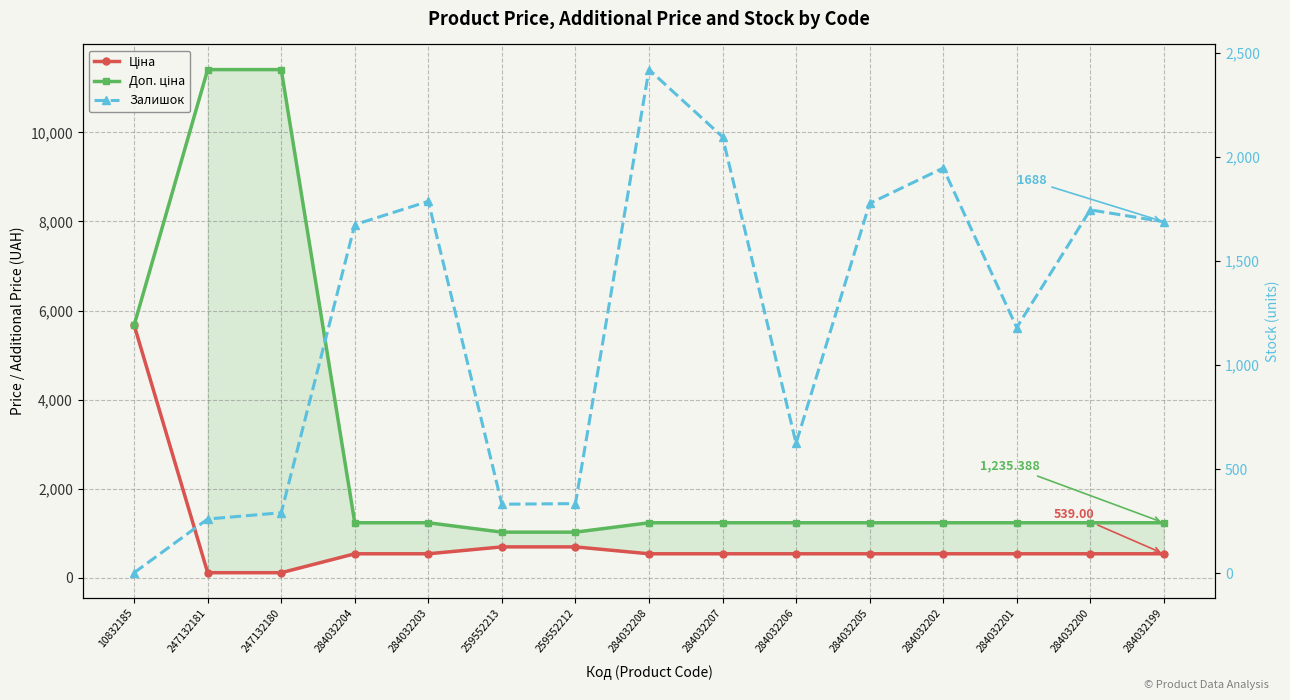

Is it true that Доп. ціна equals 1235.4 at 284032207?

True